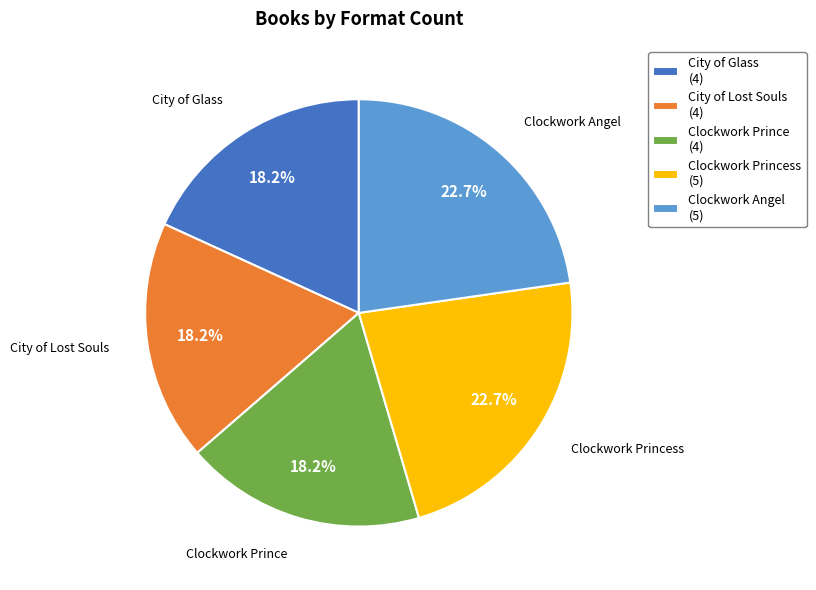

Which has a higher value, City of Glass or Clockwork Princess?

Clockwork Princess